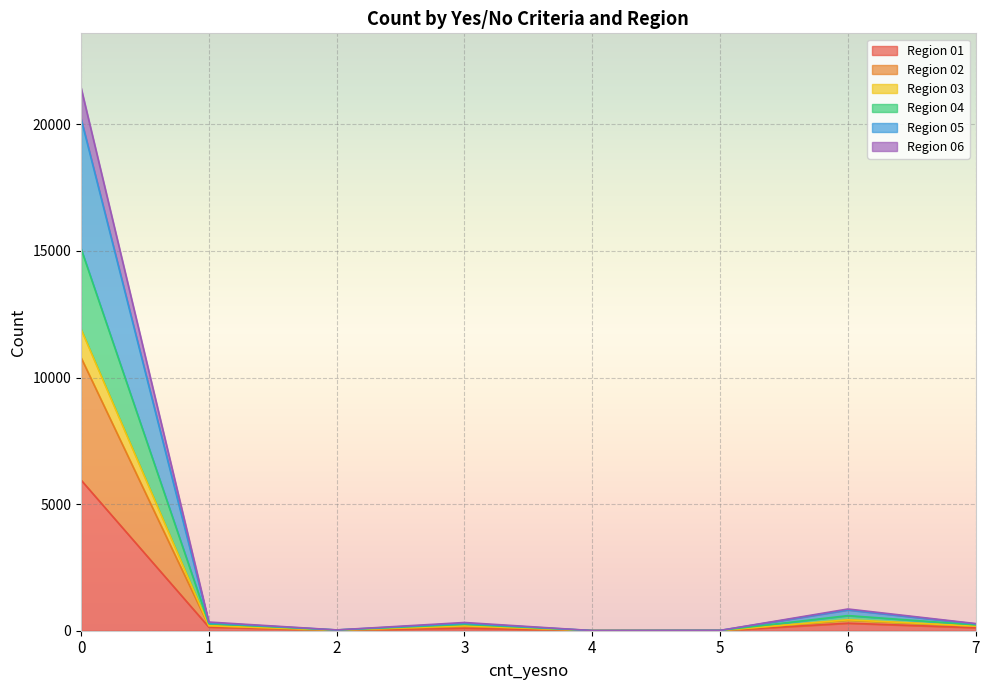

Which category has the lowest value across all series?

4